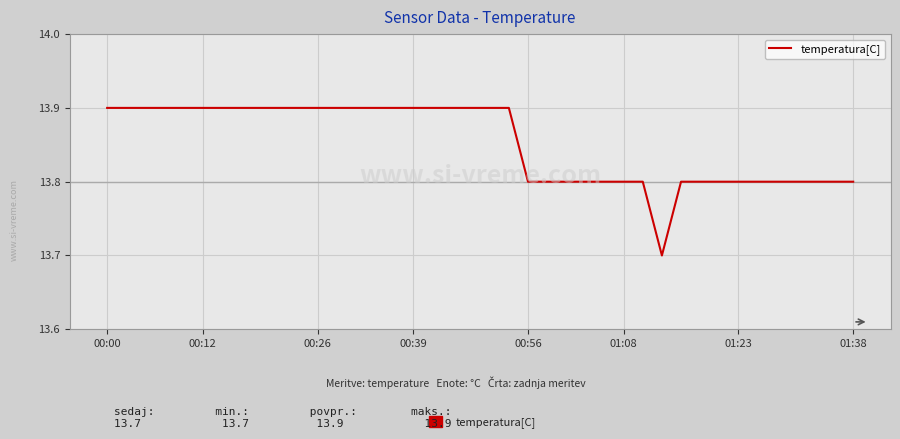

What is the sum of all values?

554.1